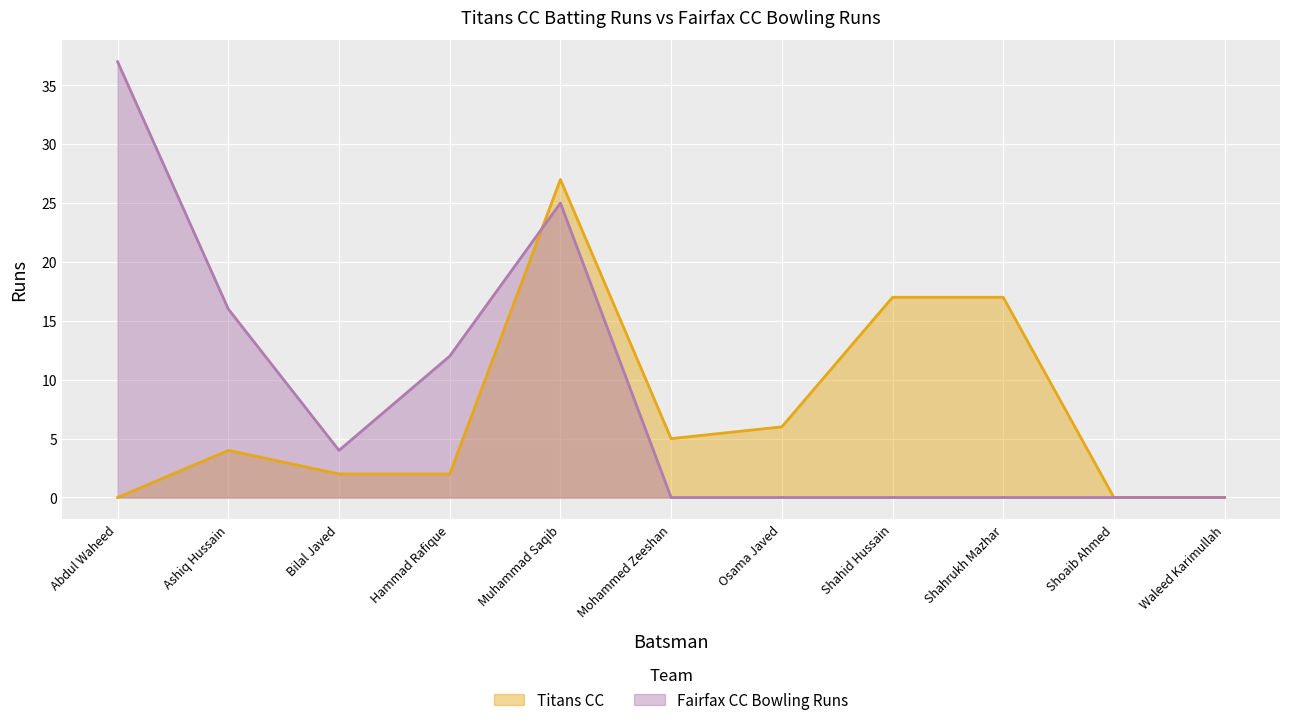

Does the chart display data point markers on the line(s)?

No